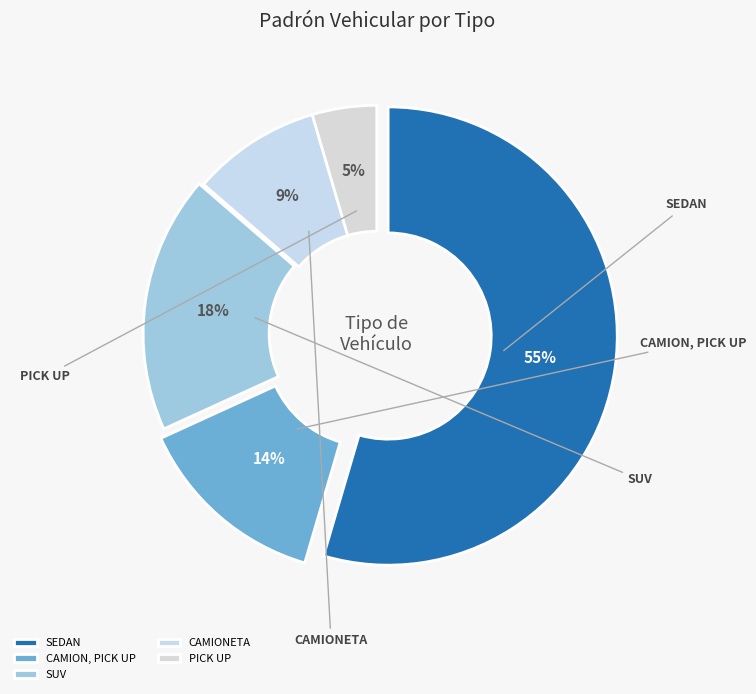

Does any single category account for the majority?

Yes